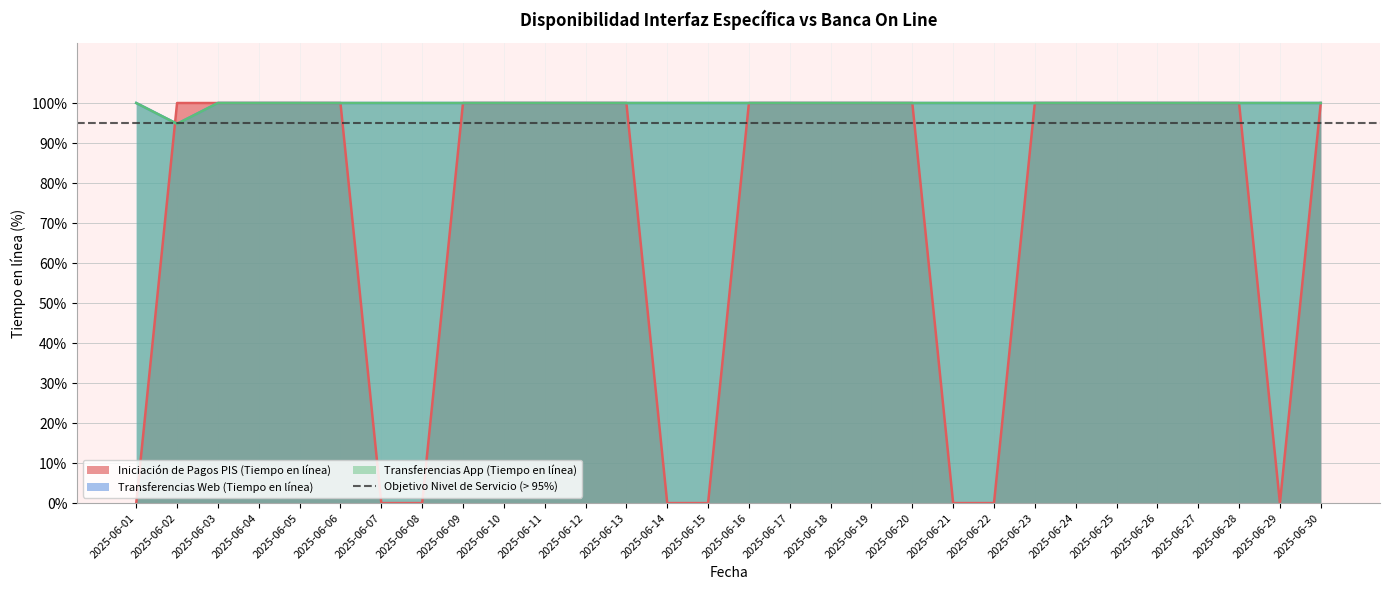

Which series ends up on top after the final intersection of Iniciación de Pagos PIS (Tiempo en línea) and Transferencias App (Tiempo en línea)?

Iniciación de Pagos PIS (Tiempo en línea)